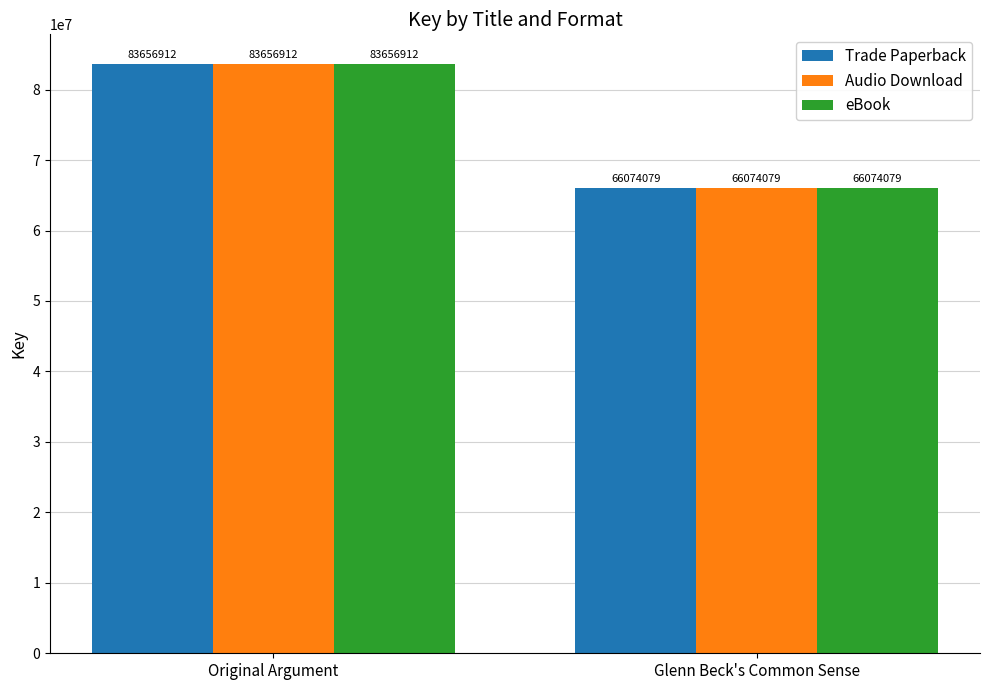

What is the total value across all series at Glenn Beck's Common Sense?

198222237